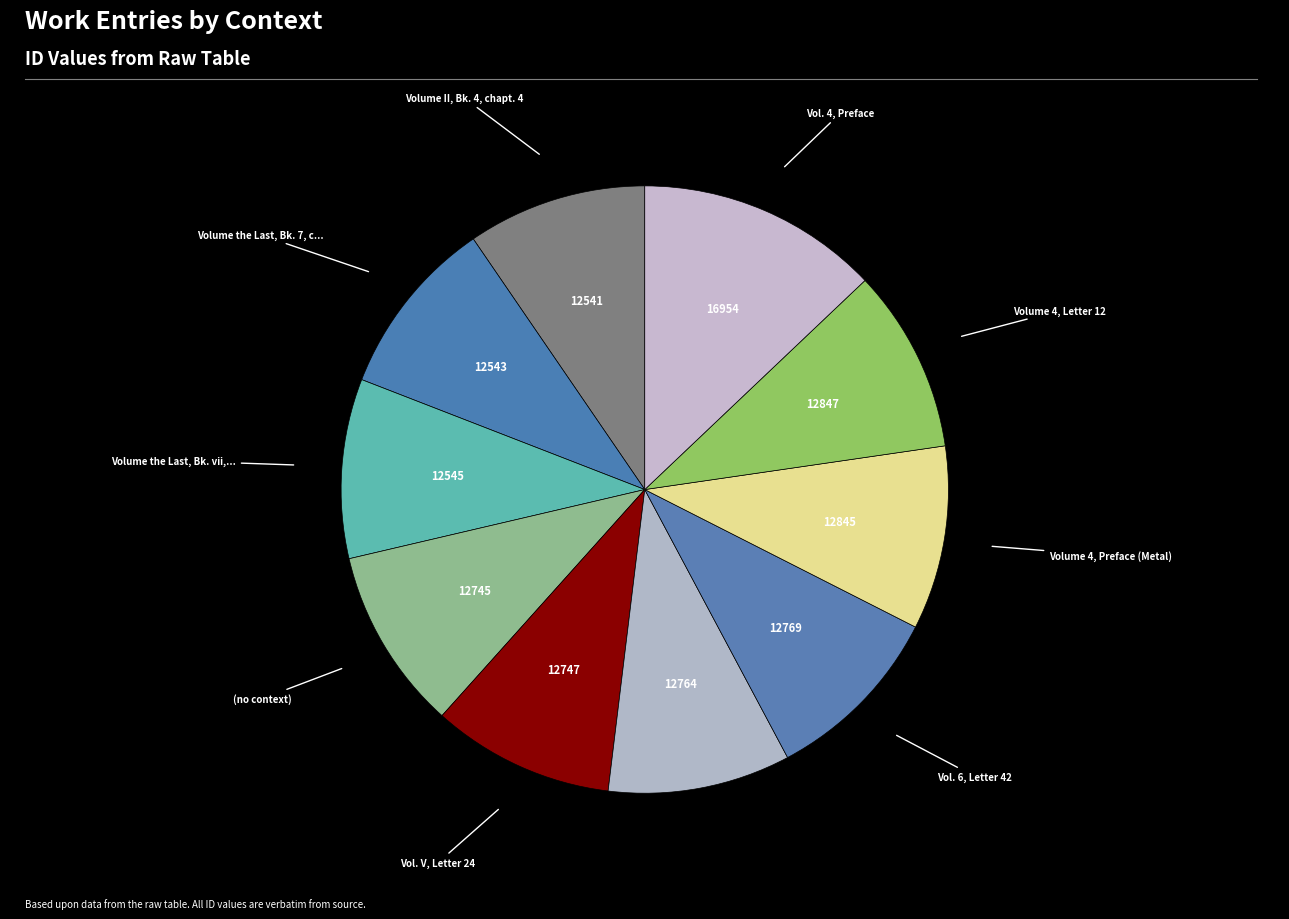

To the nearest percent, what is the difference between the largest and smallest slice percentages?

3%